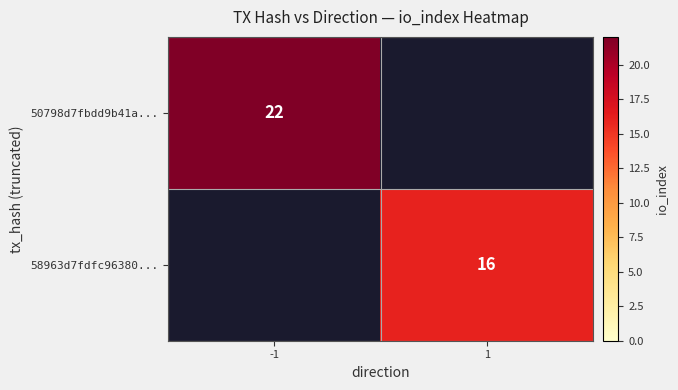

The value of 58963d7fdfc96380... at 1 is 16. True or false?

True